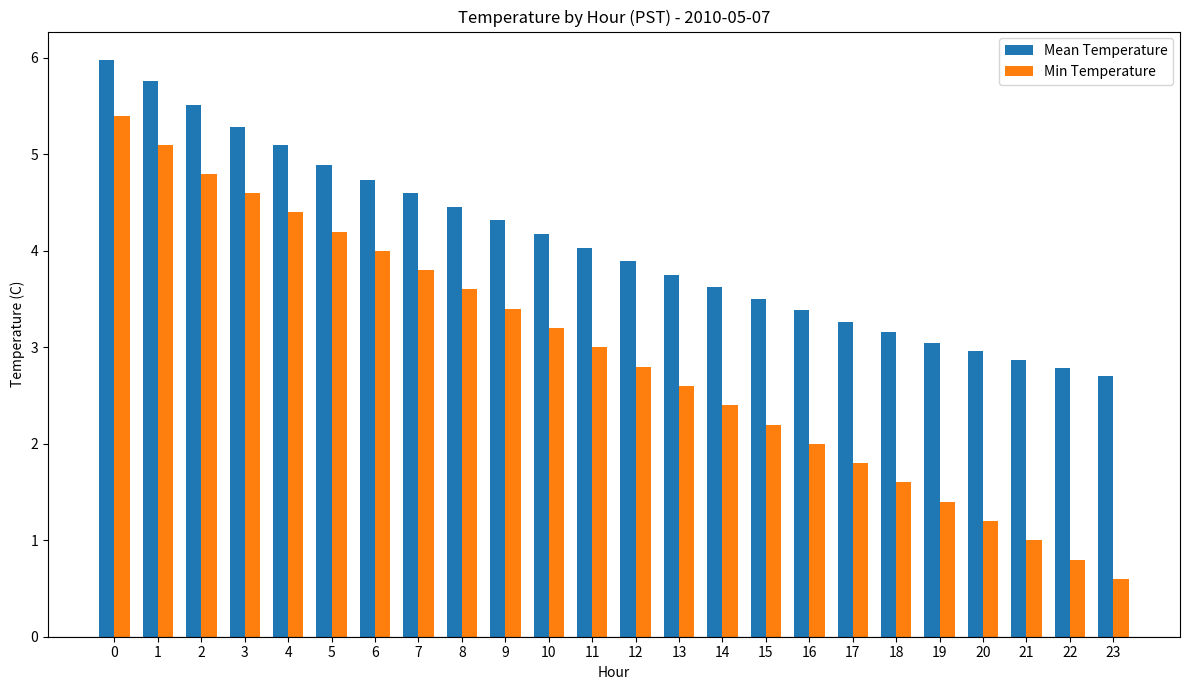

Read the Mean Temperature value at 13.

3.8